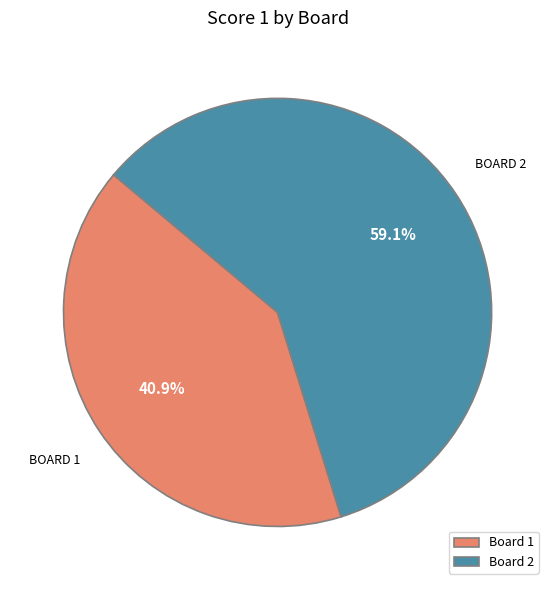

To the nearest percent, what is the difference between the largest and smallest slice percentages?

18%